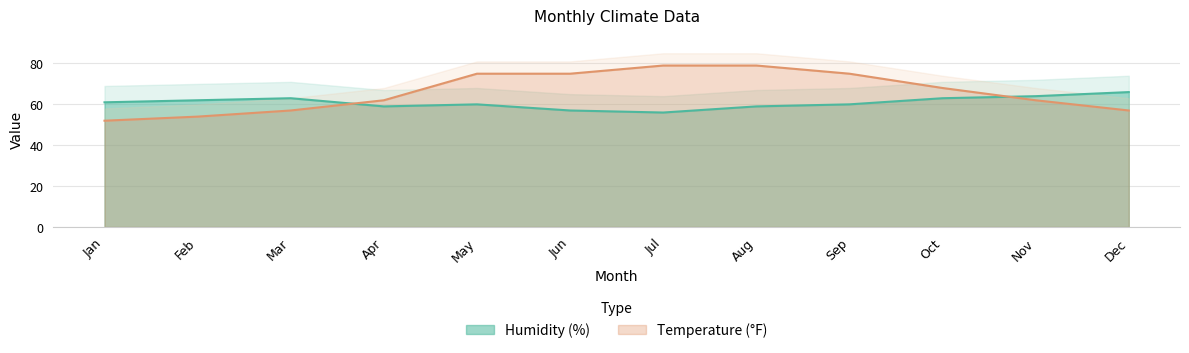

Which series has the largest range (max minus min)?

Temperature (°F)